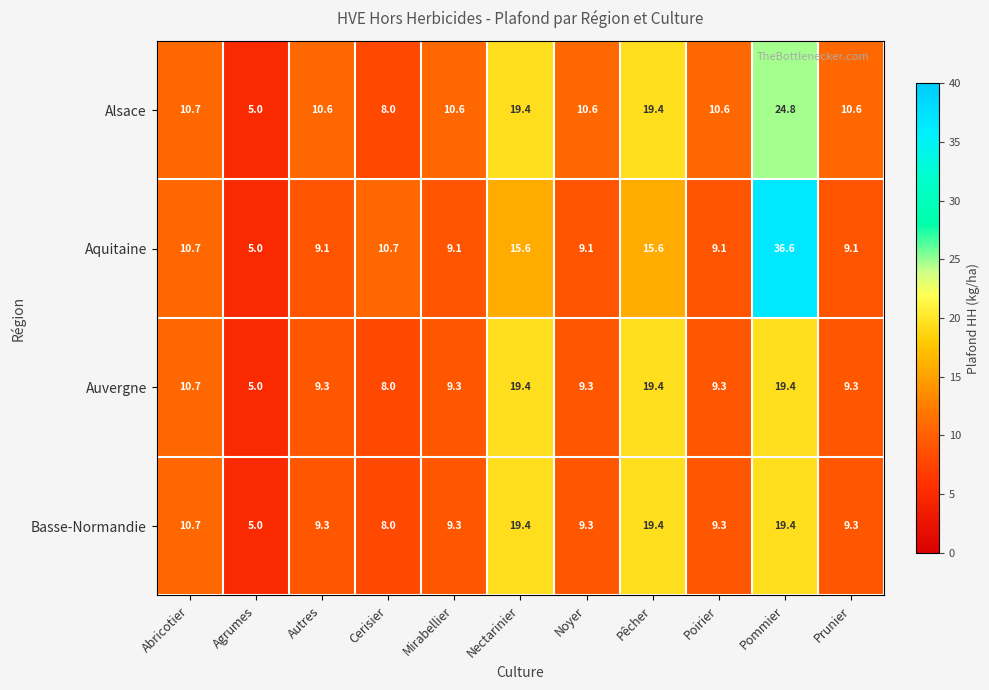

Which series has the widest spread of values?

Aquitaine